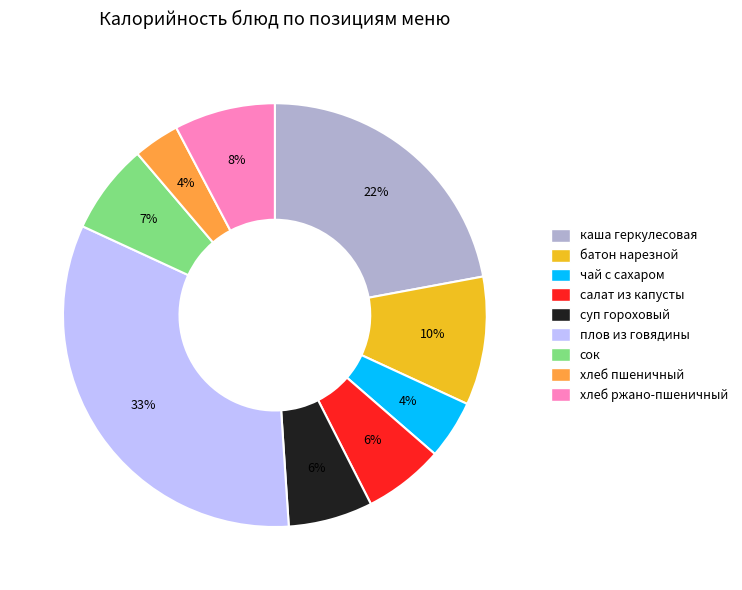

To the nearest percent, what is the average slice percentage?

11%